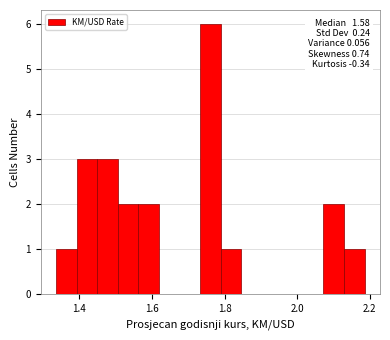

Around what value on the x-axis is the tallest bar? Give the approximate position of its centre, as read against the axis.

1.76